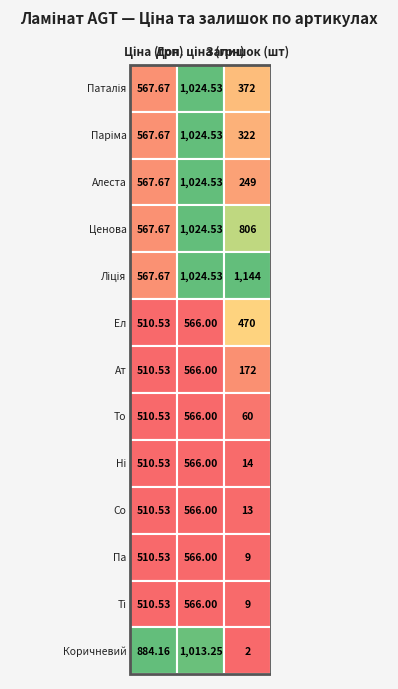

What is the total value across all series at 1?

10097.9